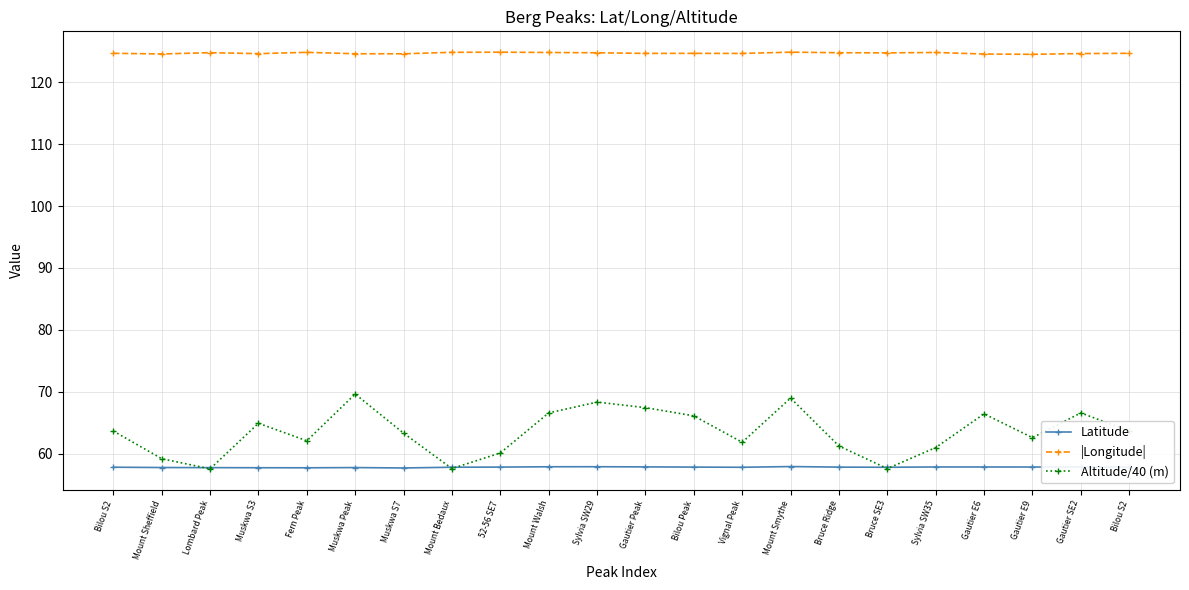

What is the label of the 16th point from the left?

Bruce Ridge